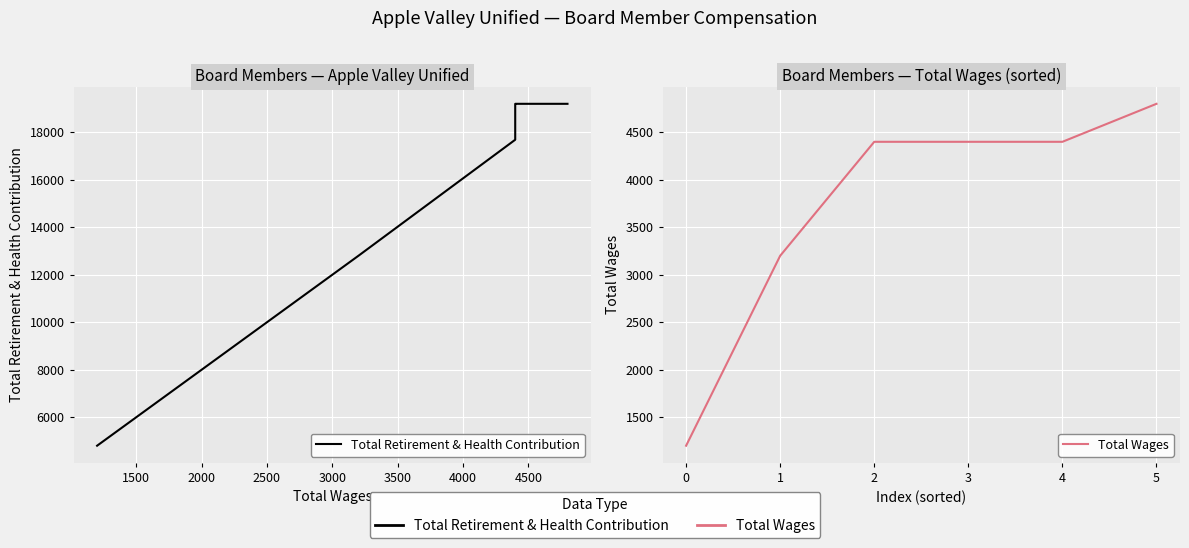

What is the minimum value shown in the chart?

1200